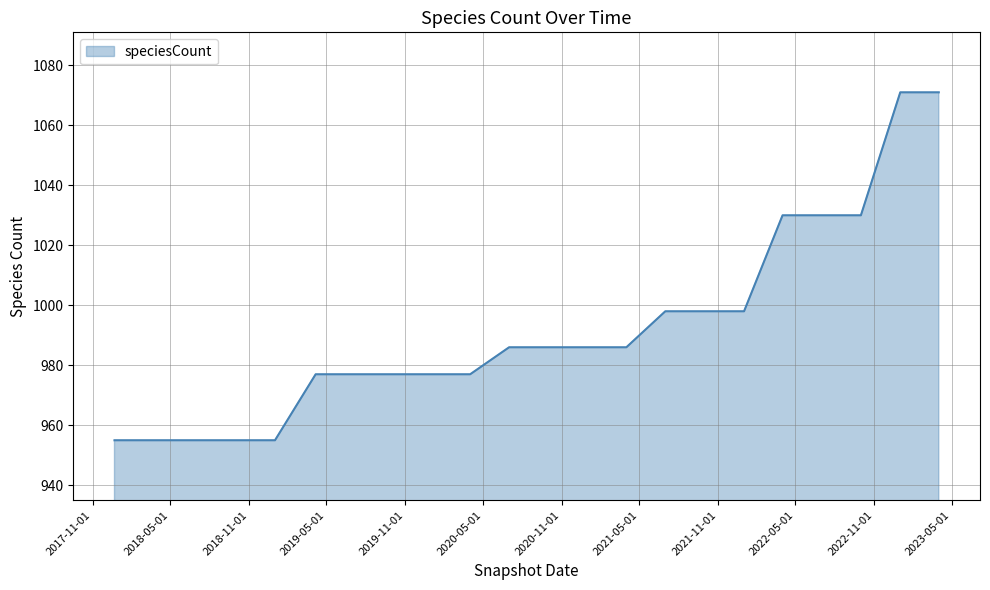

What is the difference between the maximum and minimum values?

116